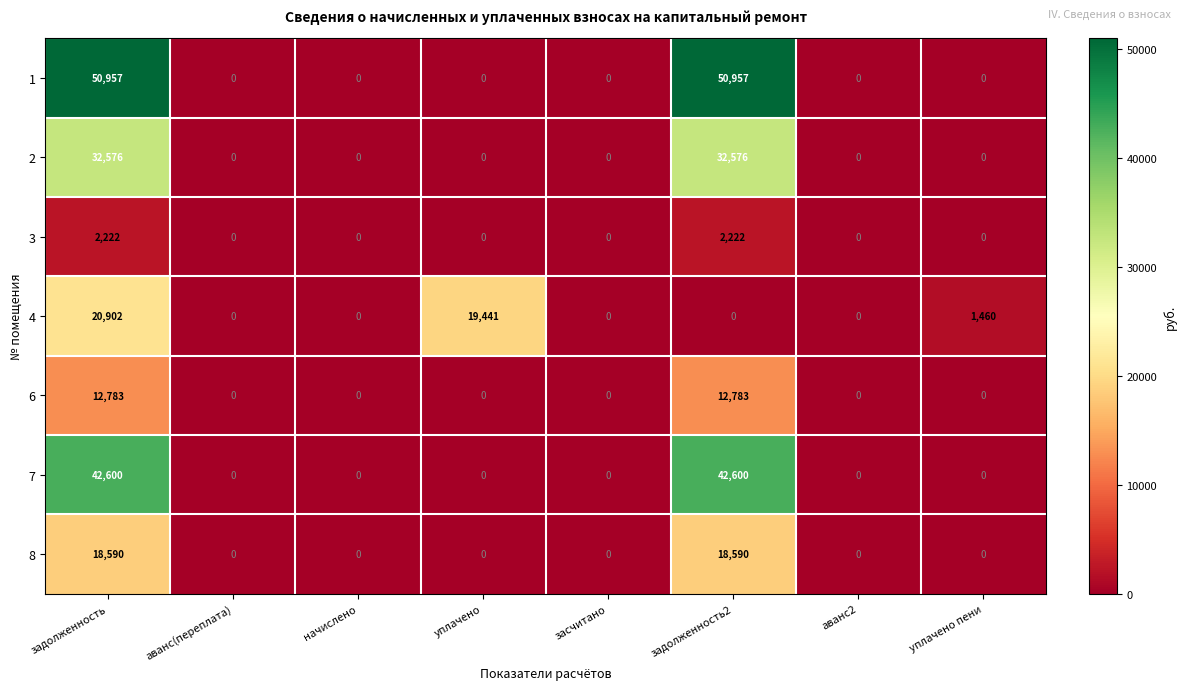

What is the maximum value shown in the chart?

50957